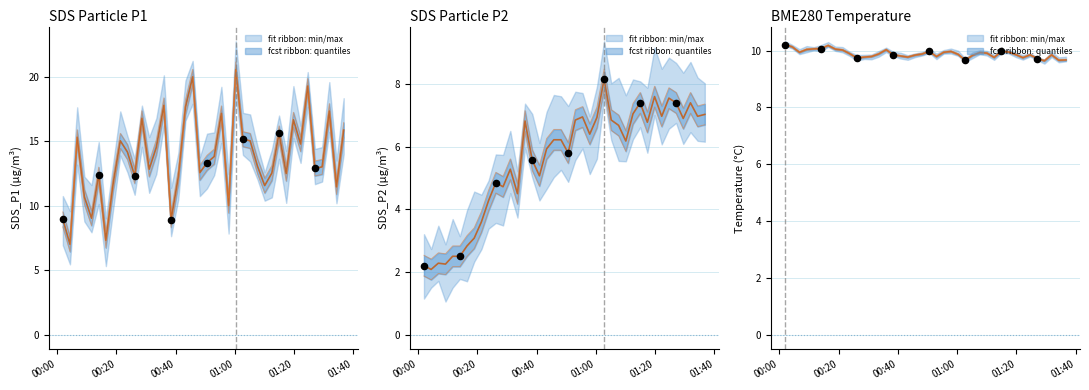

At how many categories does at least one series exceed 13?

21